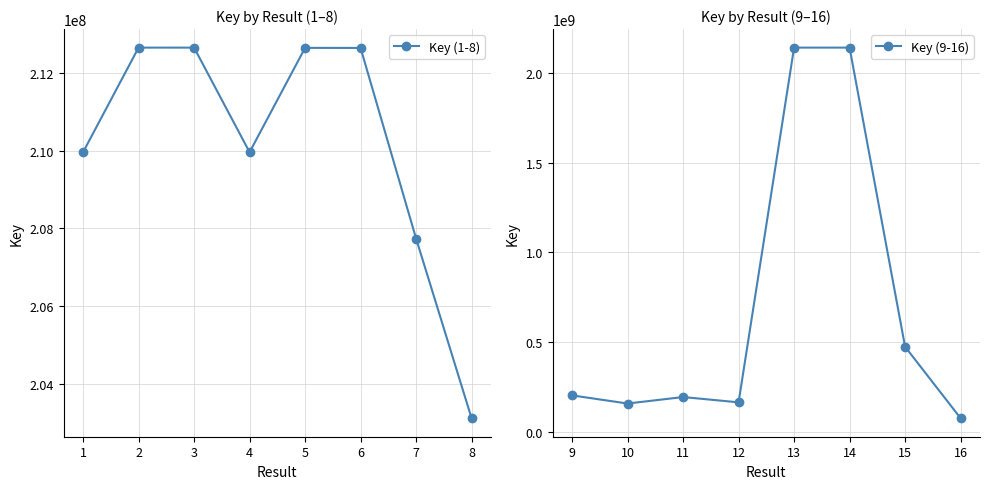

Which series has the largest total across all categories?

Key (9-16)